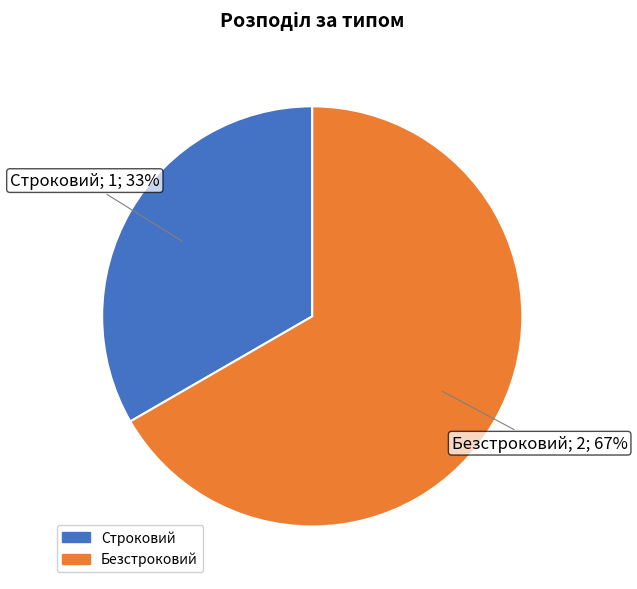

Combined, do Безстроковий and Строковий account for over 50%?

Yes